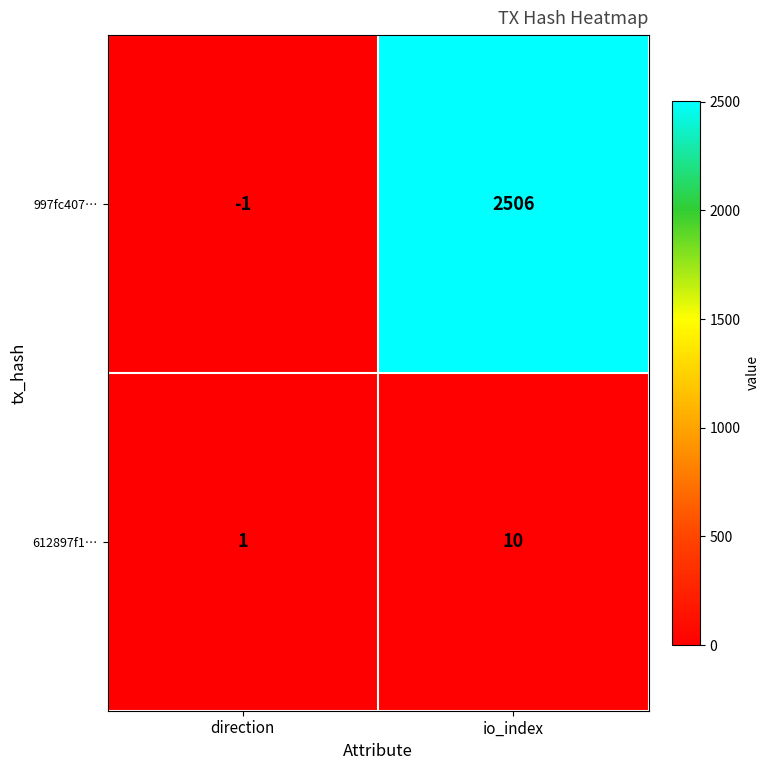

The 997fc407… series shows 2506 at io_index. True or false?

True